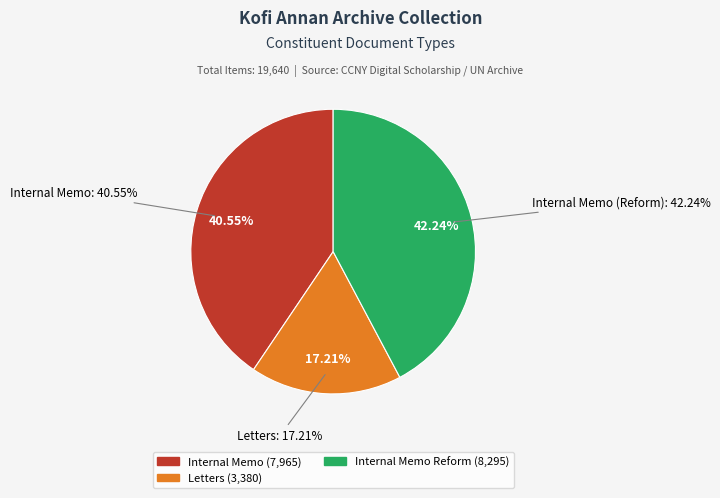

Does Letters represent more than half of the total?

No